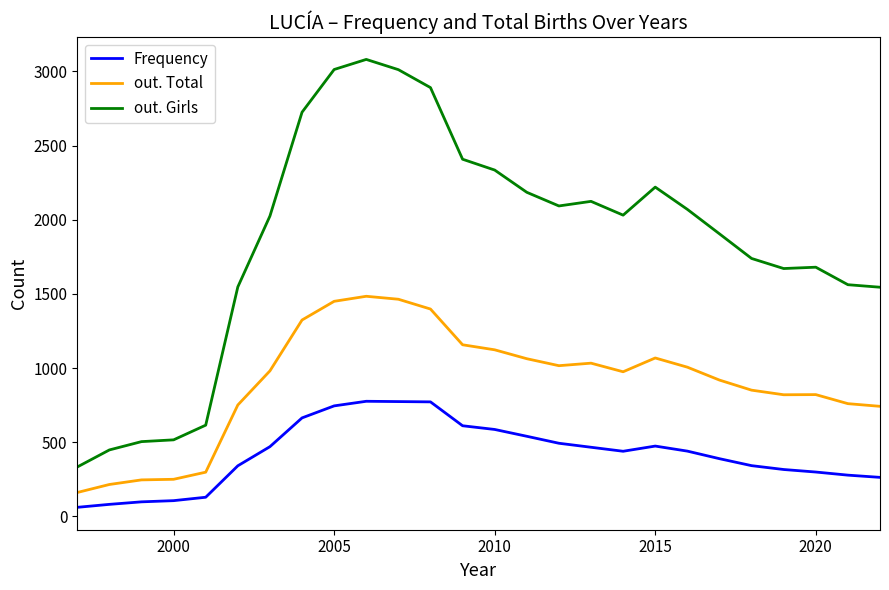

List the series in order of their overall mean, lowest first.

Frequency, out. Total, out. Girls